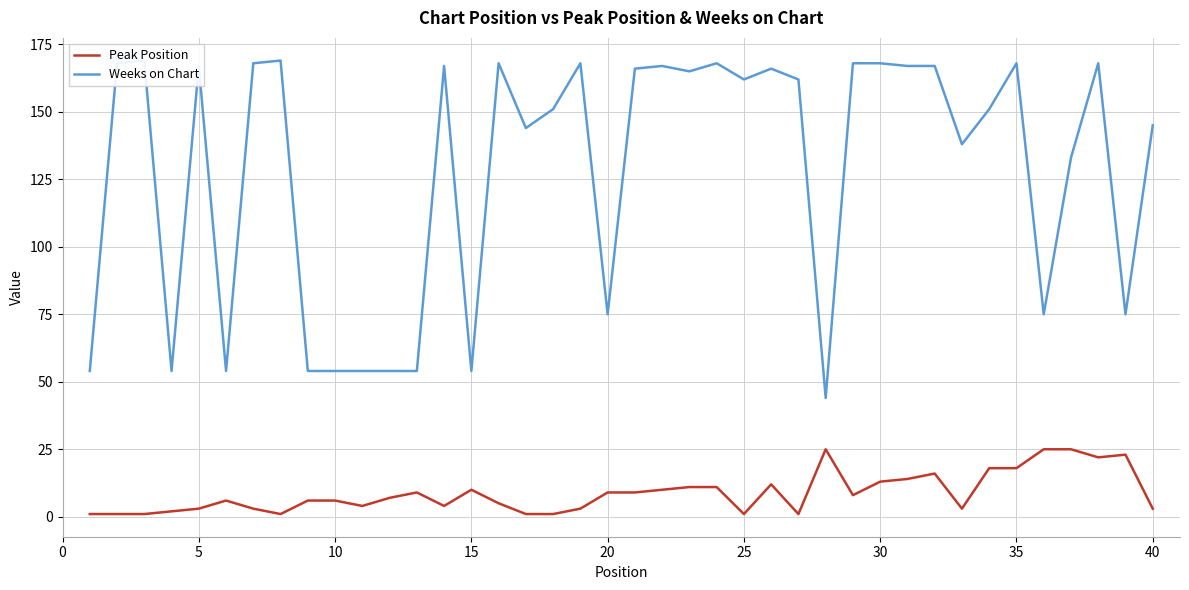

Is it true that Peak Position equals 10 at 15?

True